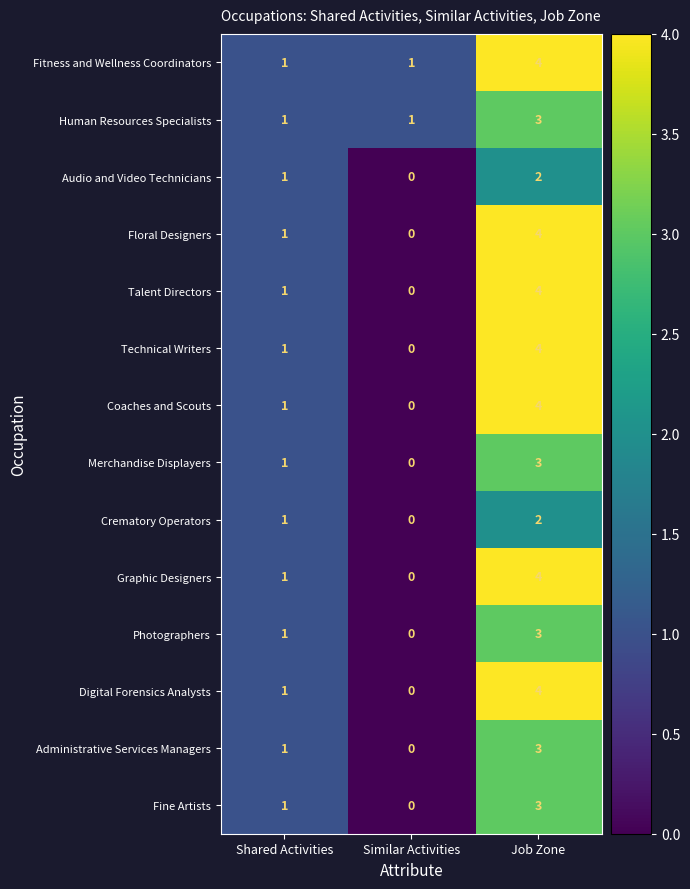

Which label corresponds to the smallest value in the chart?

Similar Activities